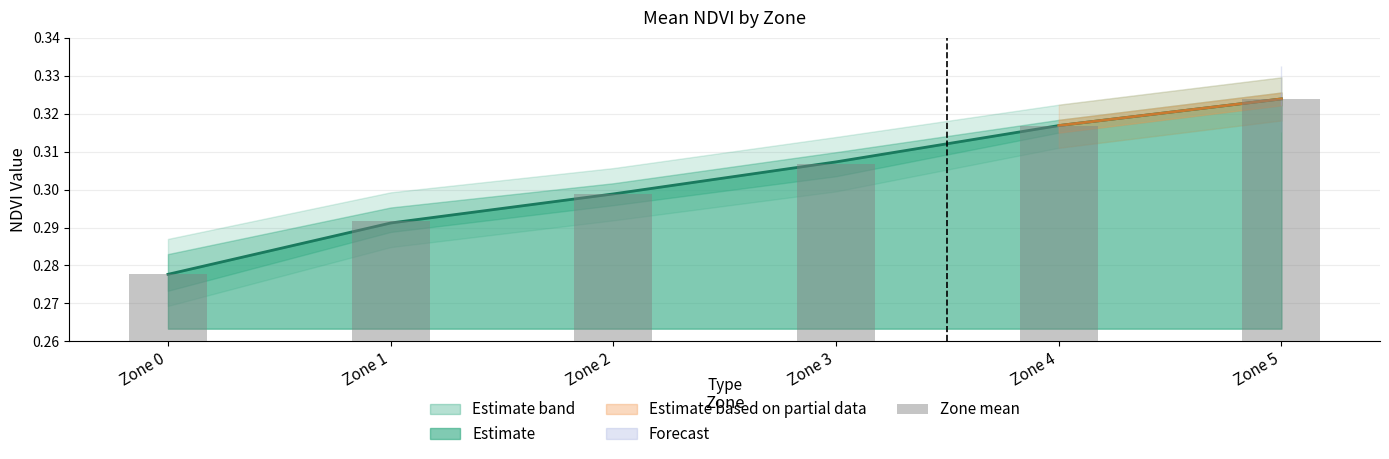

What is the minimum value shown in the chart?

0.3